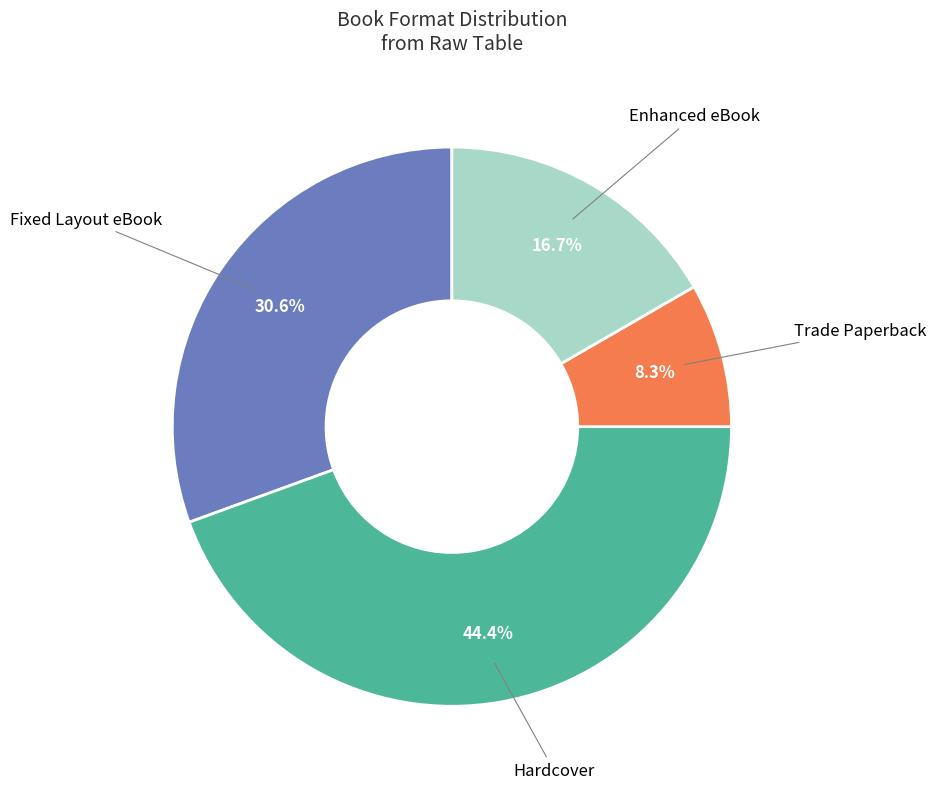

Which has a higher value, Enhanced eBook or Trade Paperback?

Enhanced eBook